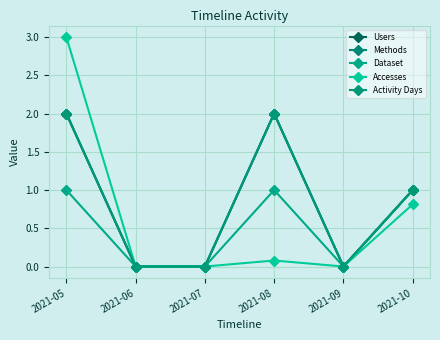

Which series changed the most between 2021-07 and 2021-10?

Users